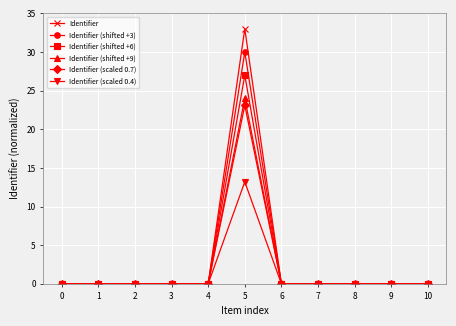

Reading left to right, list all the values displayed in this chart.

Identifier: 0=0.0	1=0.0	2=0.0	3=0.0	4=0.0	5=33.0	6=0.0	7=0.0	8=0.0	9=0.0	10=0.0
Identifier (shifted +3): 0=0.0	1=0.0	2=0.0	3=0.0	4=0.0	5=30.0	6=0.0	7=0.0	8=0.0	9=0.0	10=0.0
Identifier (shifted +6): 0=0.0	1=0.0	2=0.0	3=0.0	4=0.0	5=27.0	6=0.0	7=0.0	8=0.0	9=0.0	10=0.0
Identifier (shifted +9): 0=0.0	1=0.0	2=0.0	3=0.0	4=0.0	5=24.0	6=0.0	7=0.0	8=0.0	9=0.0	10=0.0
Identifier (scaled 0.7): 0=0.0	1=0.0	2=0.0	3=0.0	4=0.0	5=23.1	6=0.0	7=0.0	8=0.0	9=0.0	10=0.0
Identifier (scaled 0.4): 0=0.0	1=0.0	2=0.0	3=0.0	4=0.0	5=13.2	6=0.0	7=0.0	8=0.0	9=0.0	10=0.0